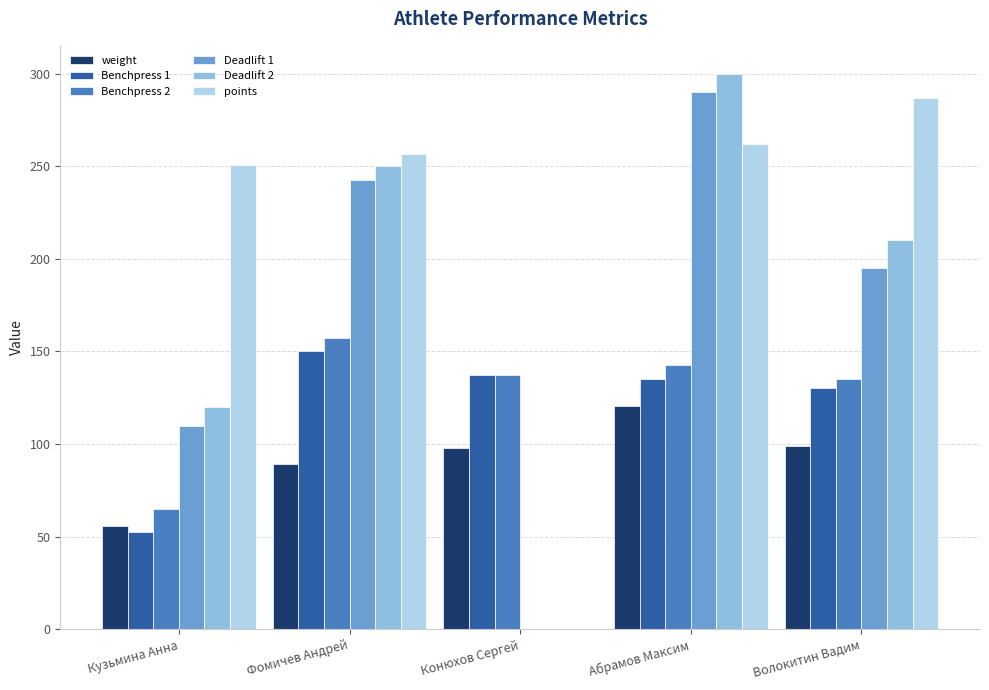

What is the approximate value of points at Фомичев Андрей?

256.8